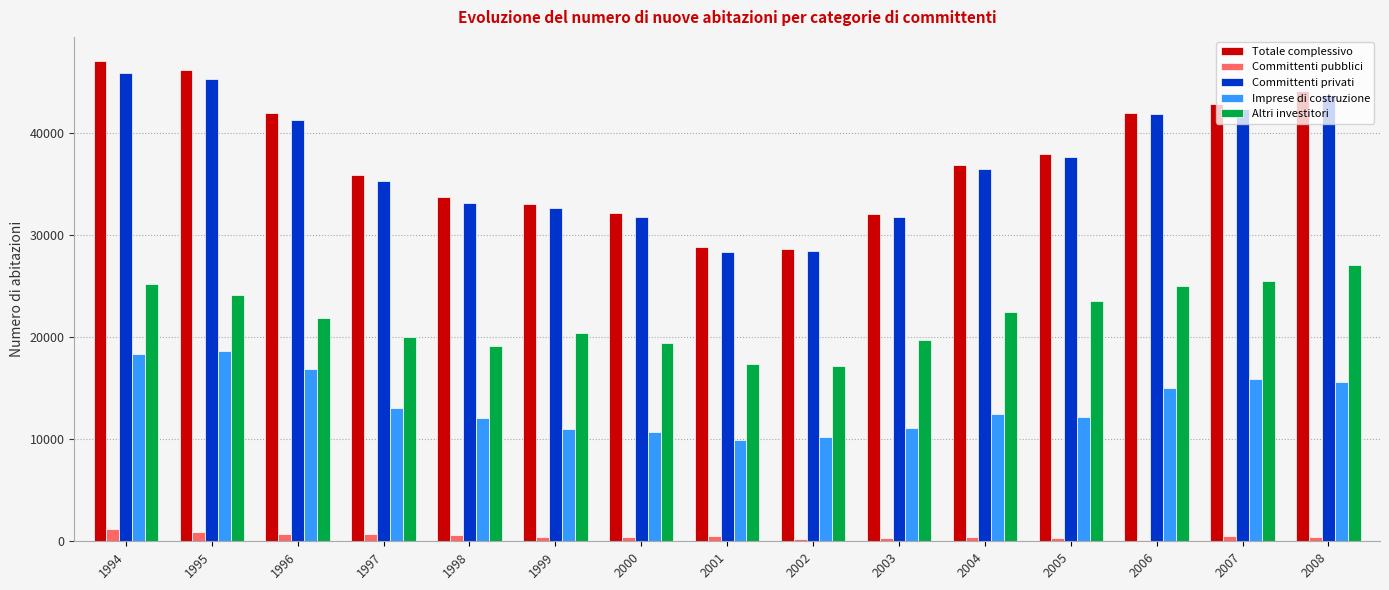

What is the maximum value shown in the chart?

47107